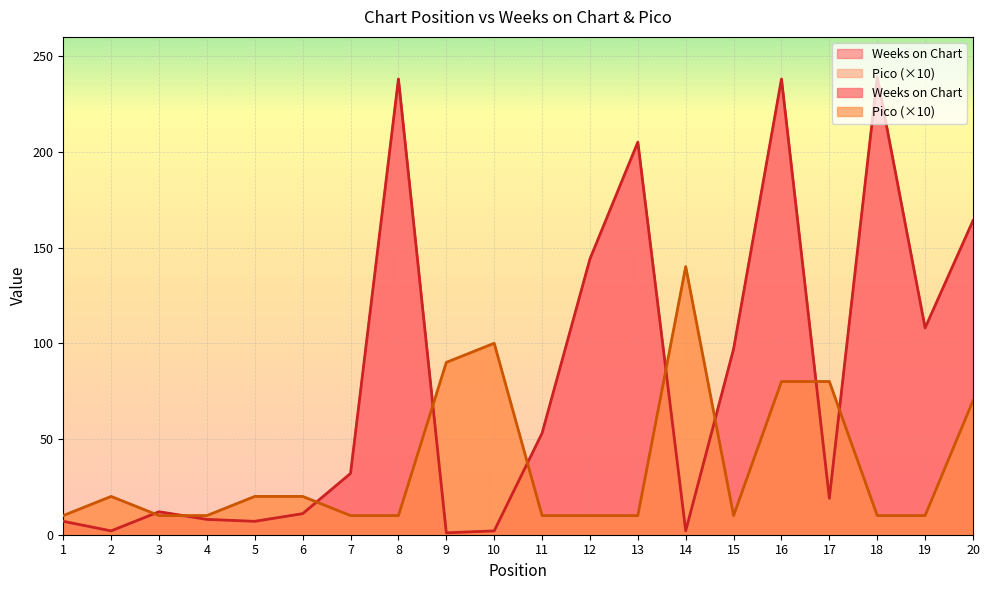

Is it true that Pico equals 15 at 15?

False